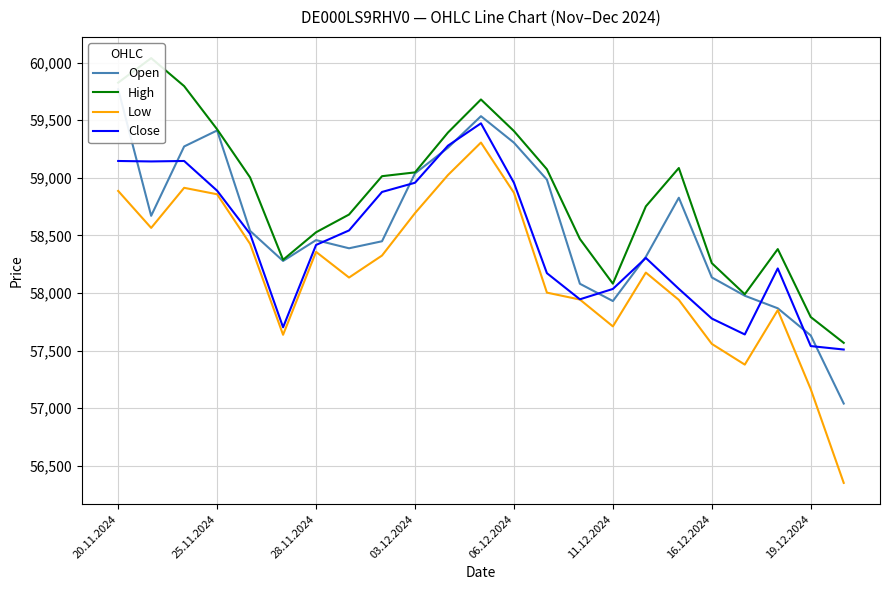

True or false: Close has a value of 59146 at 20.11.2024.

True